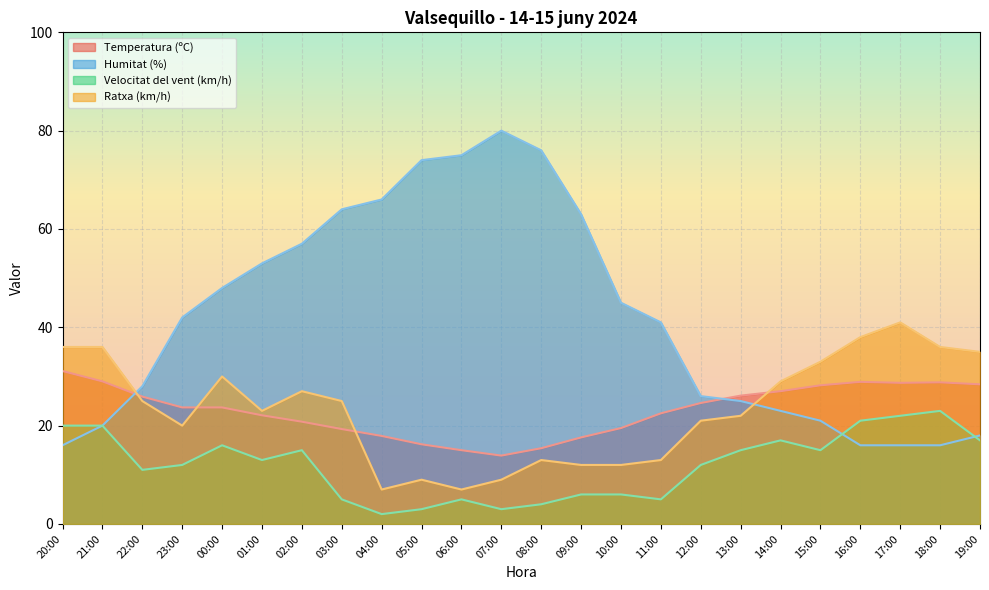

What is the maximum value for Velocitat del vent (km/h)?

23.0